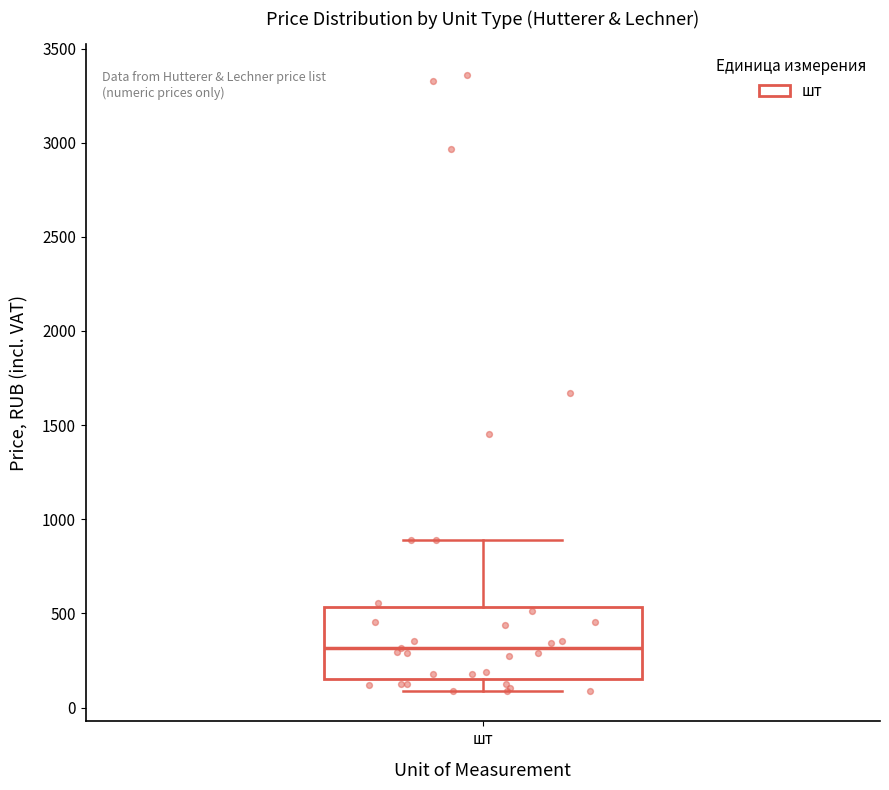

Transcribe this box plot: give where the median line is, the range the box spans, and where the two whiskers end, as read against the y-axis. The values are not printed on the chart, so give them approximately, as read against the axis.

median 300, box 150 to 550, whiskers 100 to 900